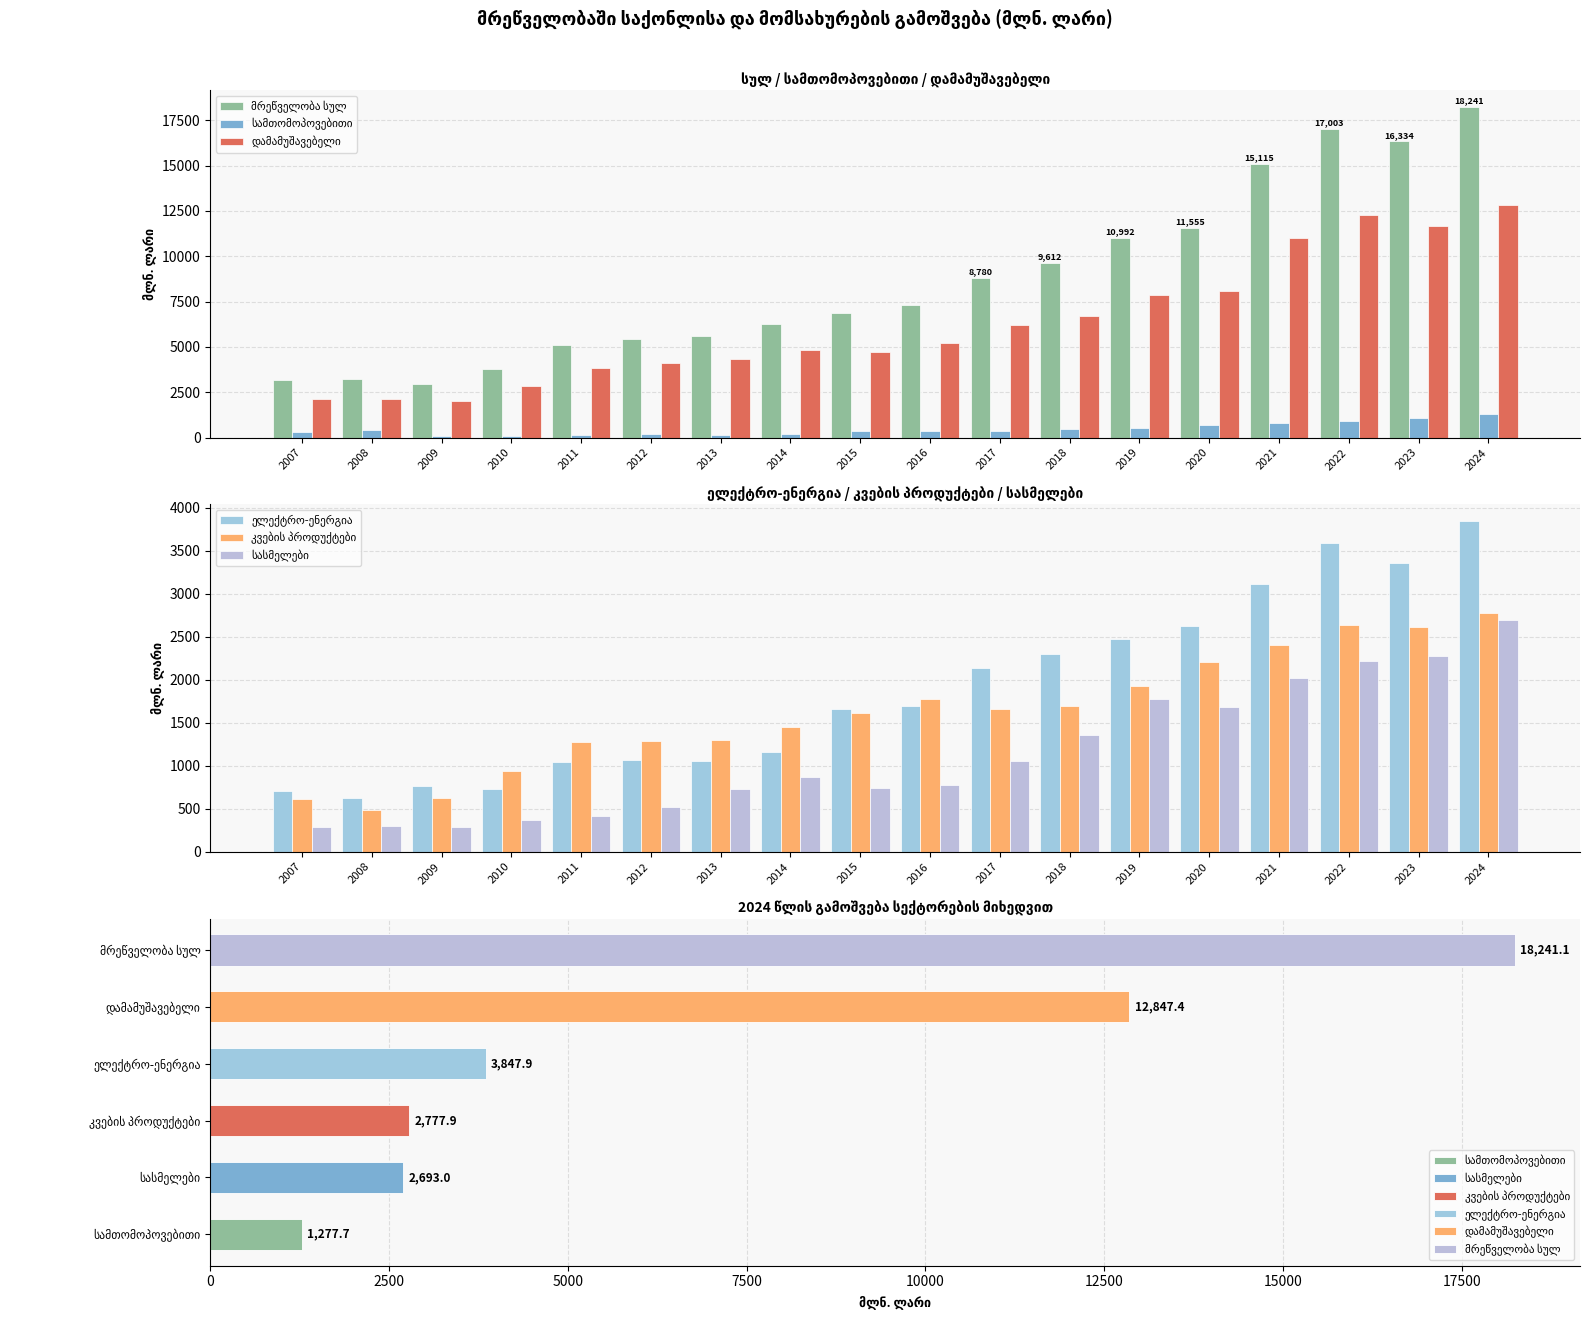

The მრეწველობა სულ series shows 5624.9 at 2013. True or false?

True